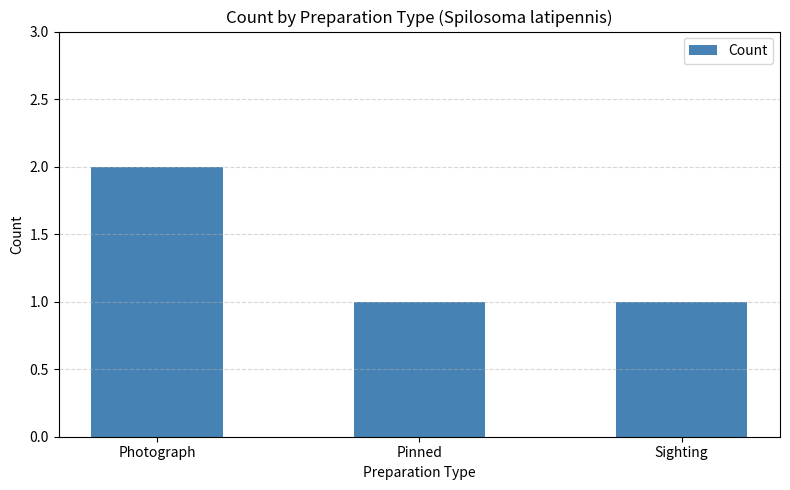

What is the value of the 3rd bar from the left?

1